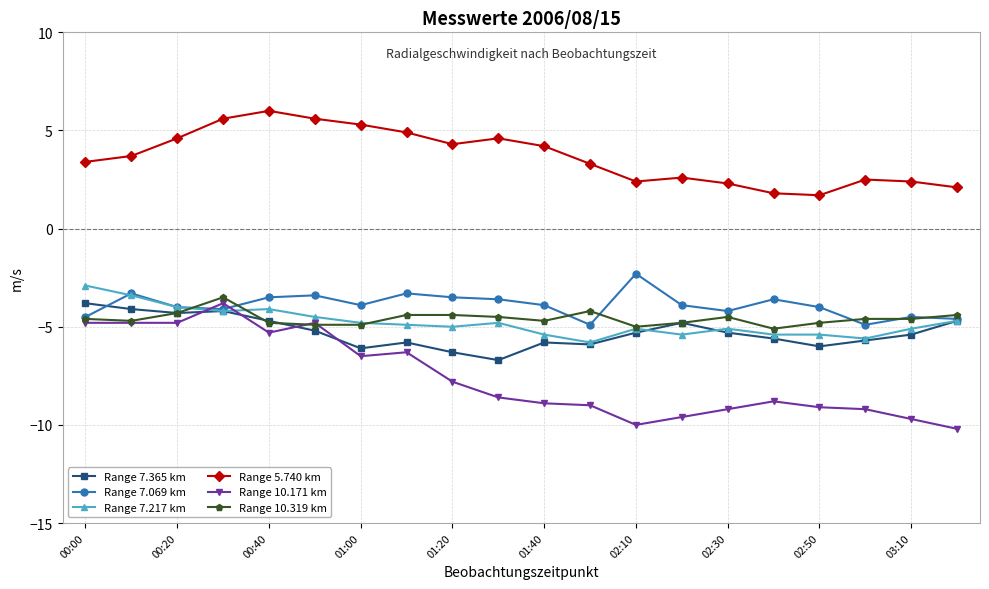

What is the average value of the Range 10.319 km series?

-4.6